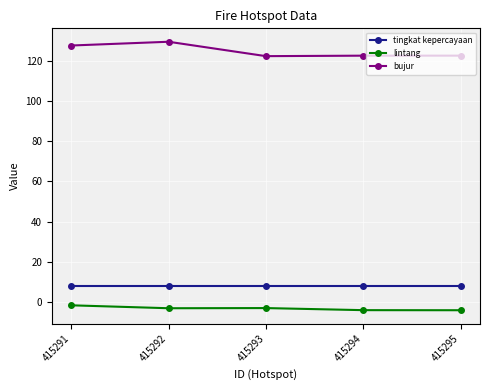

The lintang series shows -2.8 at 415293. True or false?

True